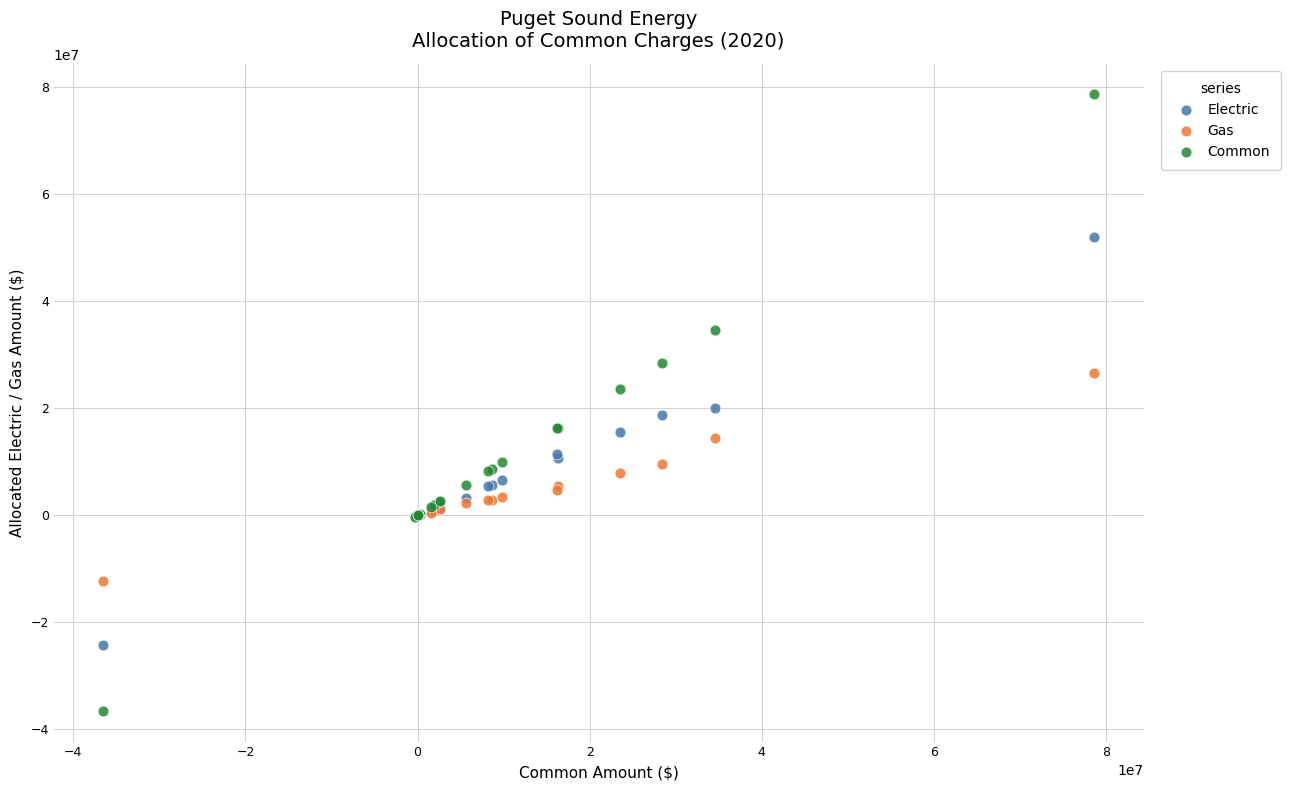

Which series contains the highest Y value?

Common